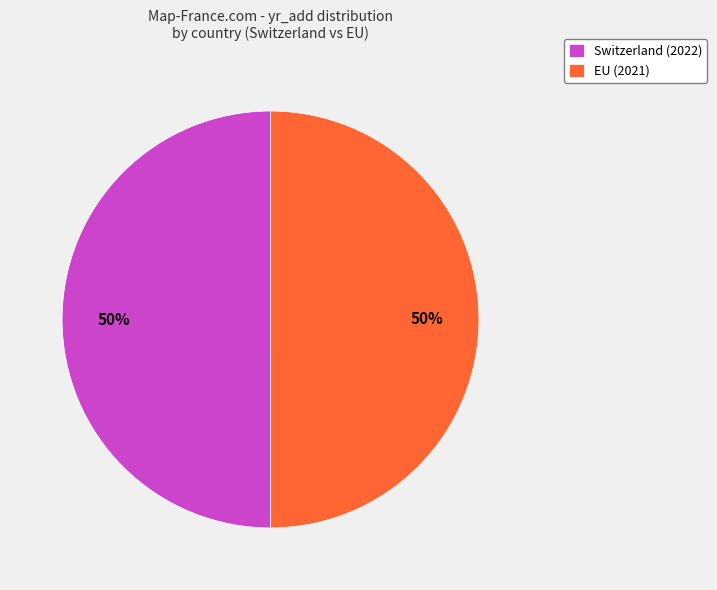

What is the ratio of the value at EU (2021) to the value at Switzerland (2022)?

1.0